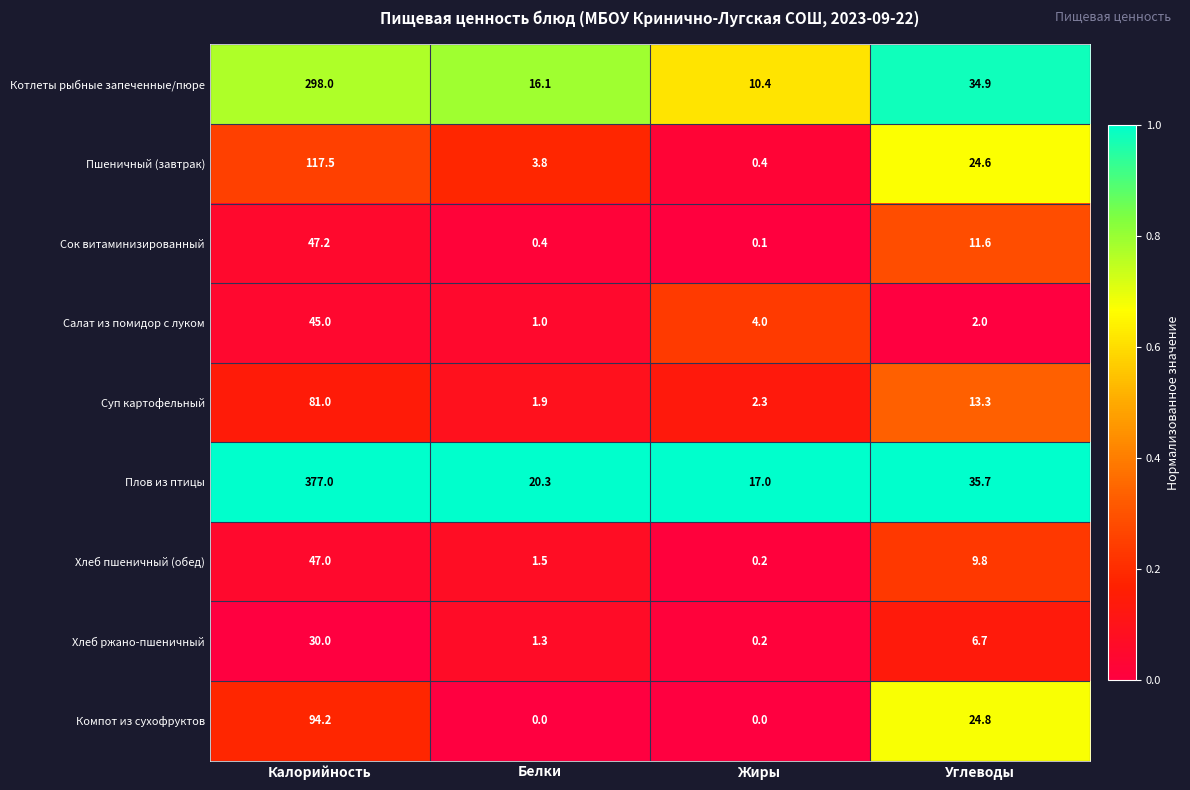

Is it true that Пшеничный (завтрак) equals 117.5 at Калорийность?

True